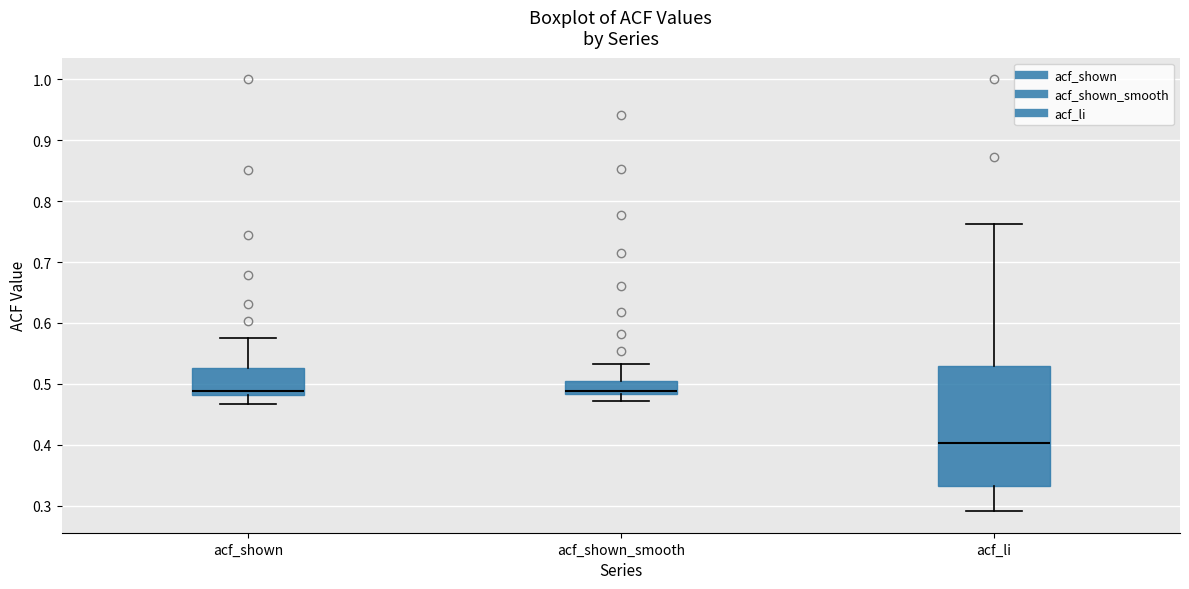

Reading left to right, read every box against the y-axis: the position of its median line, the range the box covers, and the ends of its whiskers. The values are not printed on the chart, so give them approximately, as read against the axis.

acf_shown: median 0.49, box 0.48 to 0.53, whiskers 0.47 to 0.58
acf_shown_smooth: median 0.49, box 0.48 to 0.51, whiskers 0.47 to 0.53
acf_li: median 0.40, box 0.33 to 0.53, whiskers 0.29 to 0.76